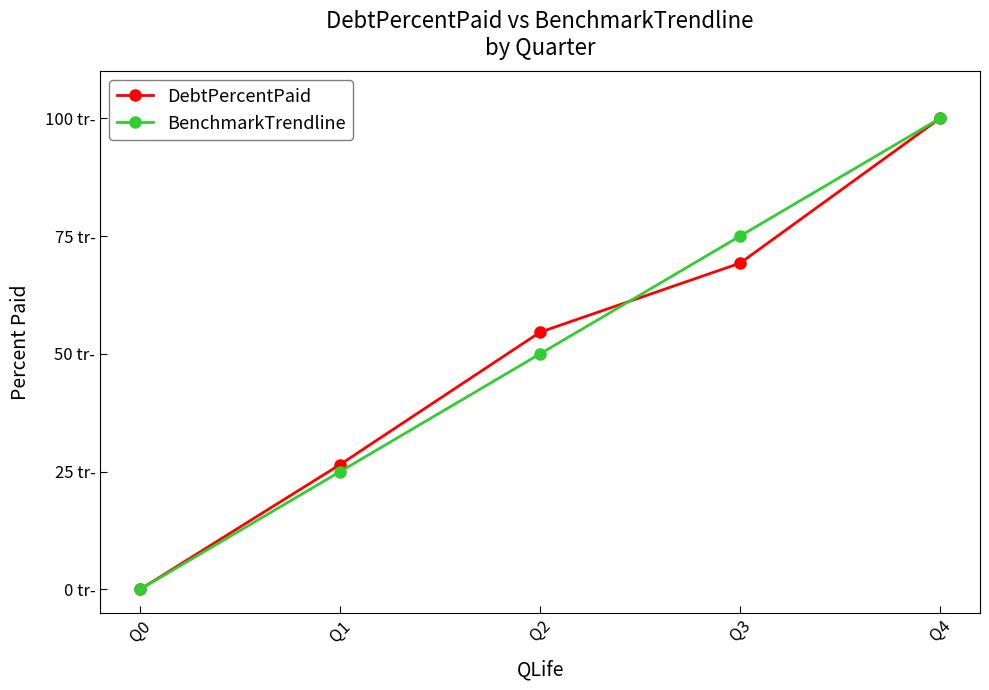

The DebtPercentPaid series shows 33.4 at Q4. True or false?

False